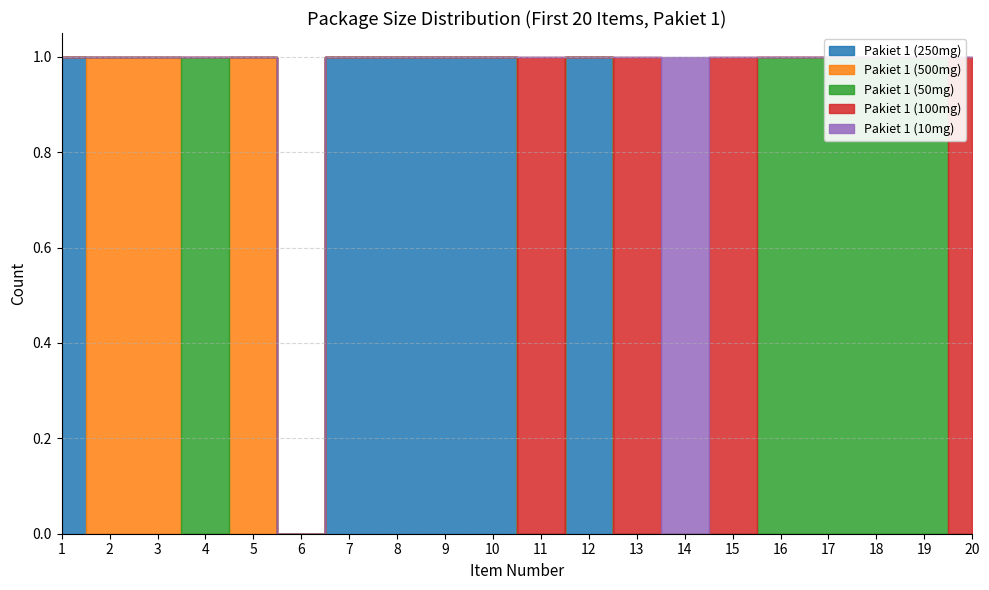

After their last crossing, which series has the higher values: Pakiet 1 (100mg) or Pakiet 1 (10mg)?

Pakiet 1 (100mg)